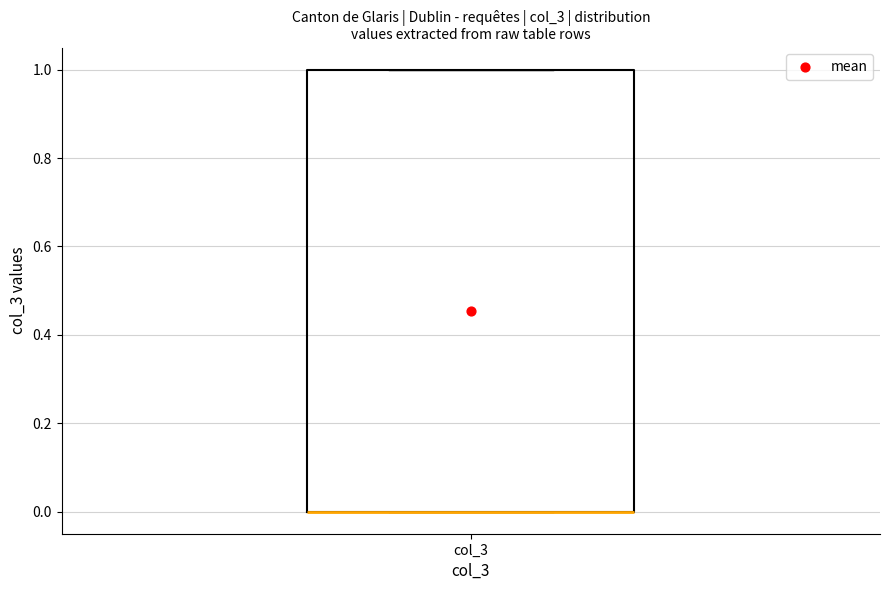

Read this box plot against the y-axis: the position of the median line, the range covered by the box, and the ends of both whiskers. The values are not printed on the chart, so give them approximately, as read against the axis.

median 0 (drawn on the box's lower edge), box 0 to 1, whiskers 0 to 1